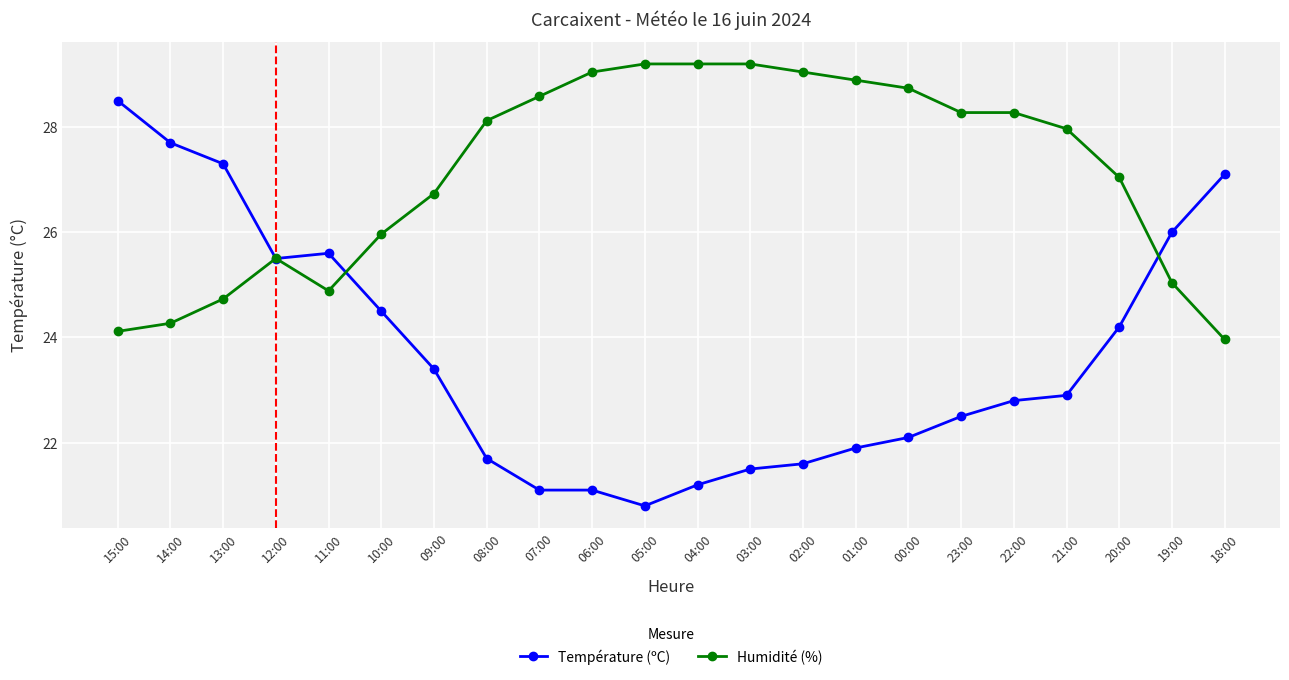

Rank the series by their average value, from highest to lowest.

Humidité (%), Température (ºC)